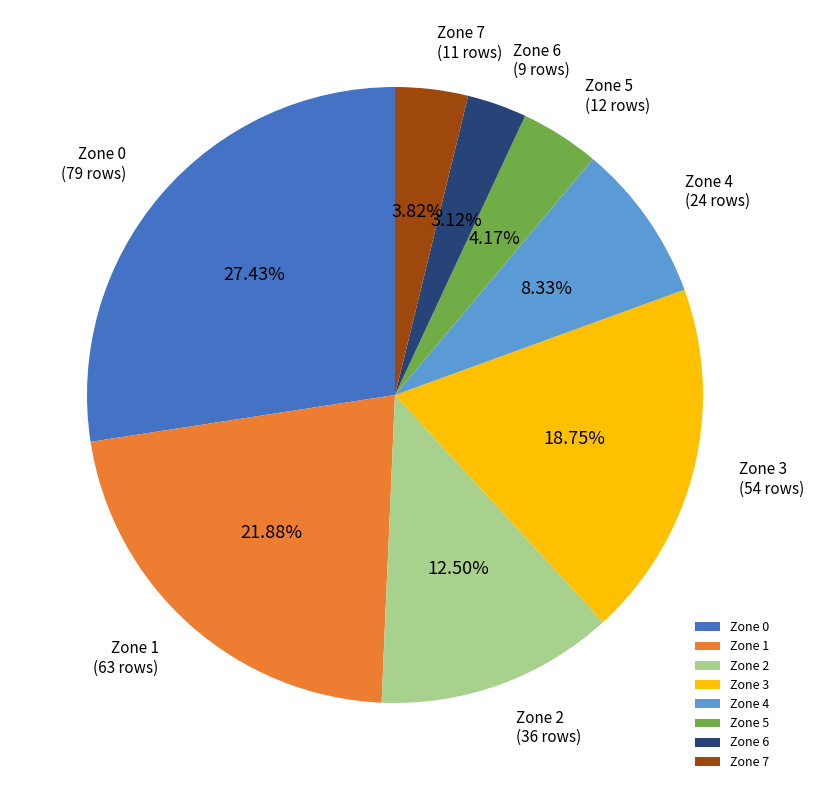

Combined, do Zone 5 and Zone 3 account for over 50%?

No